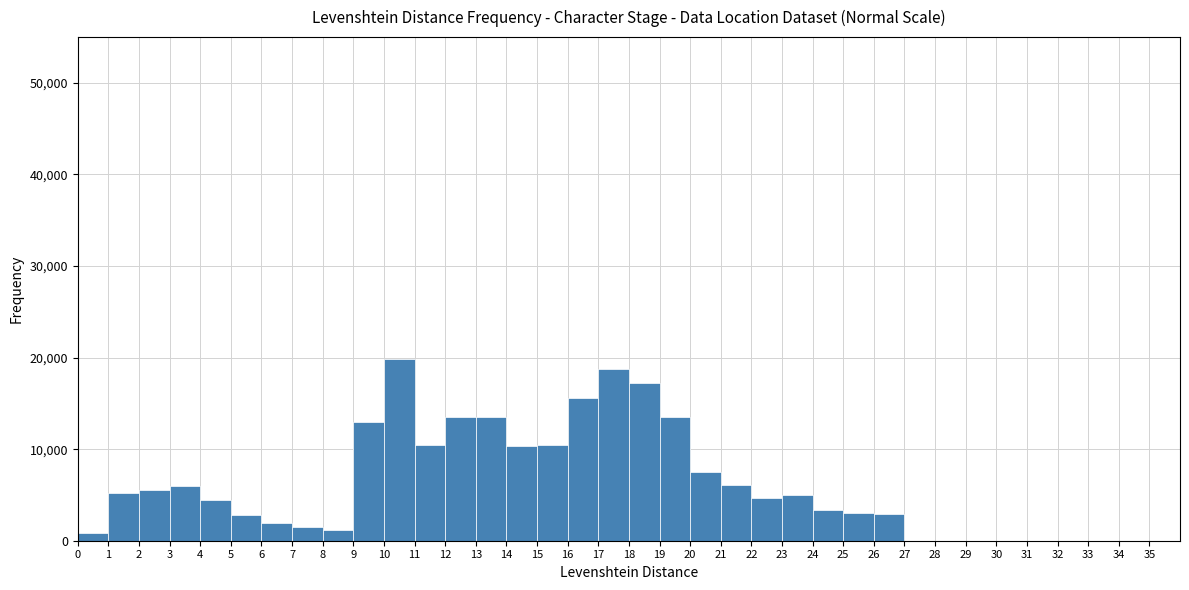

Which range on the x-axis has the tallest bar?

10 to 11